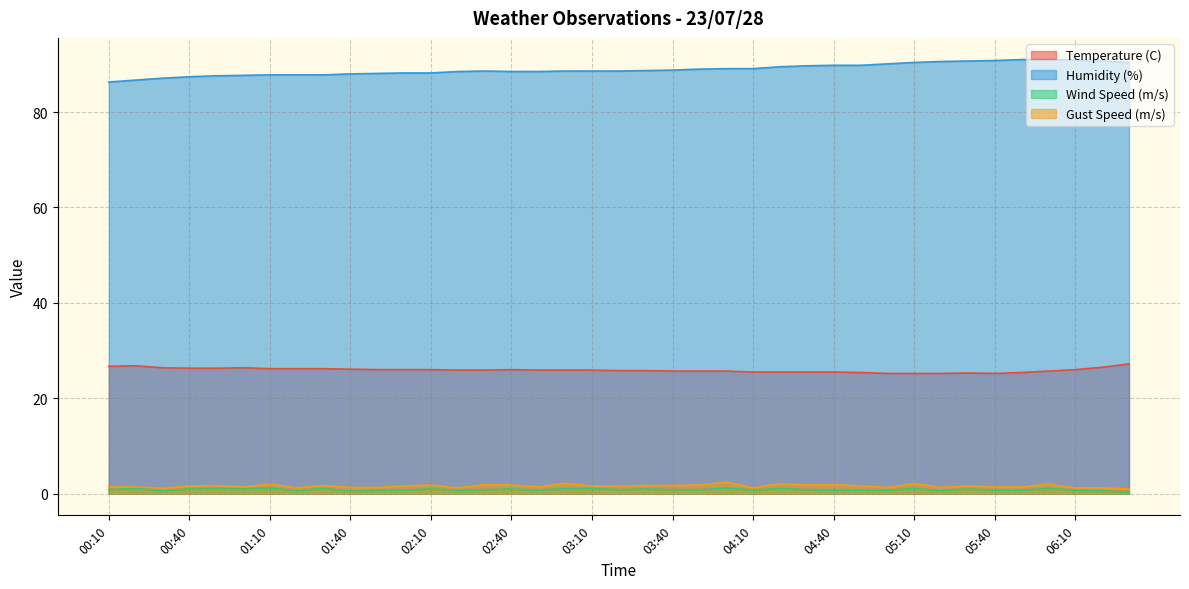

Which series has the largest total across all categories?

Humidity (%)